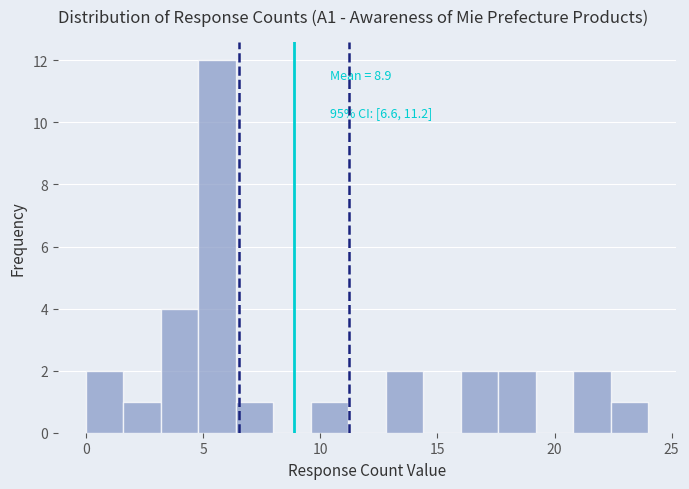

Around what value on the x-axis is the tallest bar? Give the approximate position of its centre, as read against the axis.

5.5